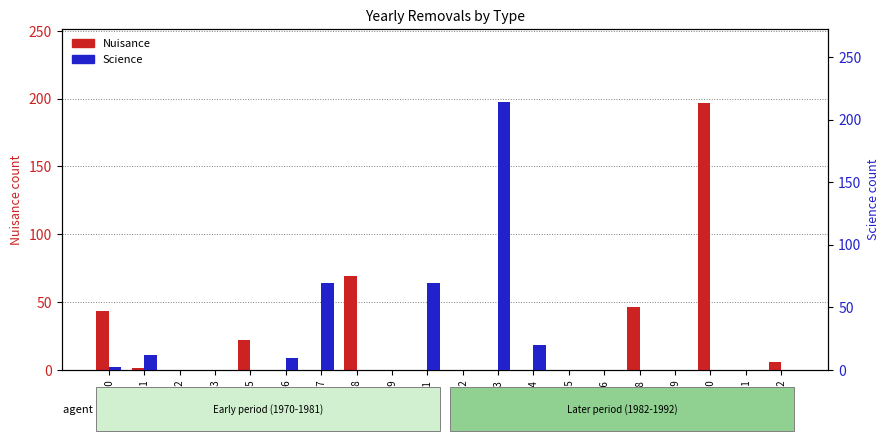

Which category has the lowest value across all series?

1972